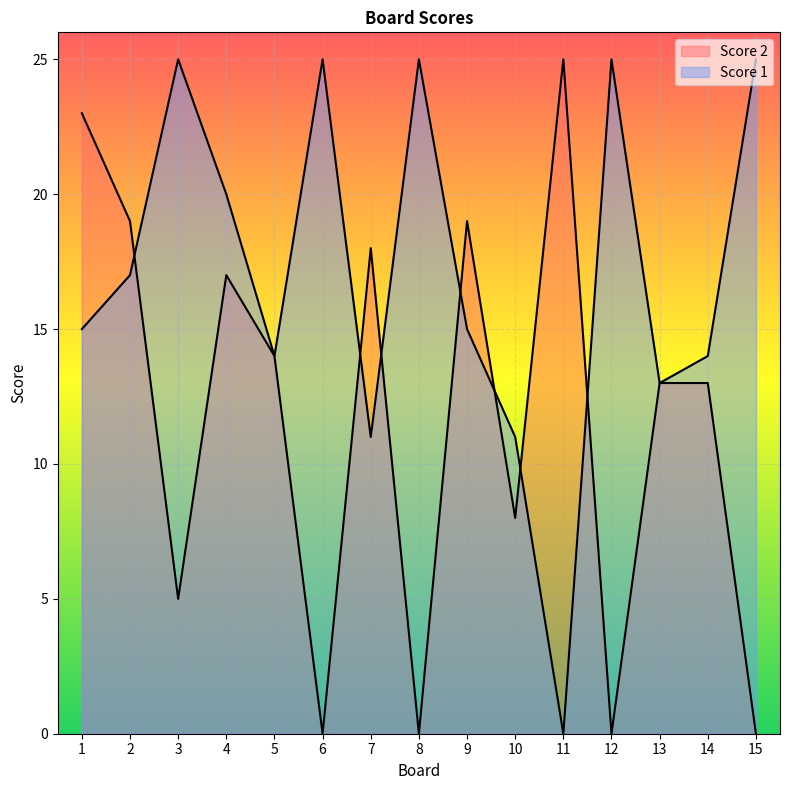

Reading left to right, list all the values displayed in this chart.

Score 1: 15	17	25	20	14	25	11	25	15	11	0	25	13	14	25
Score 2: 23	19	5	17	14	0	18	0	19	8	25	0	13	13	0